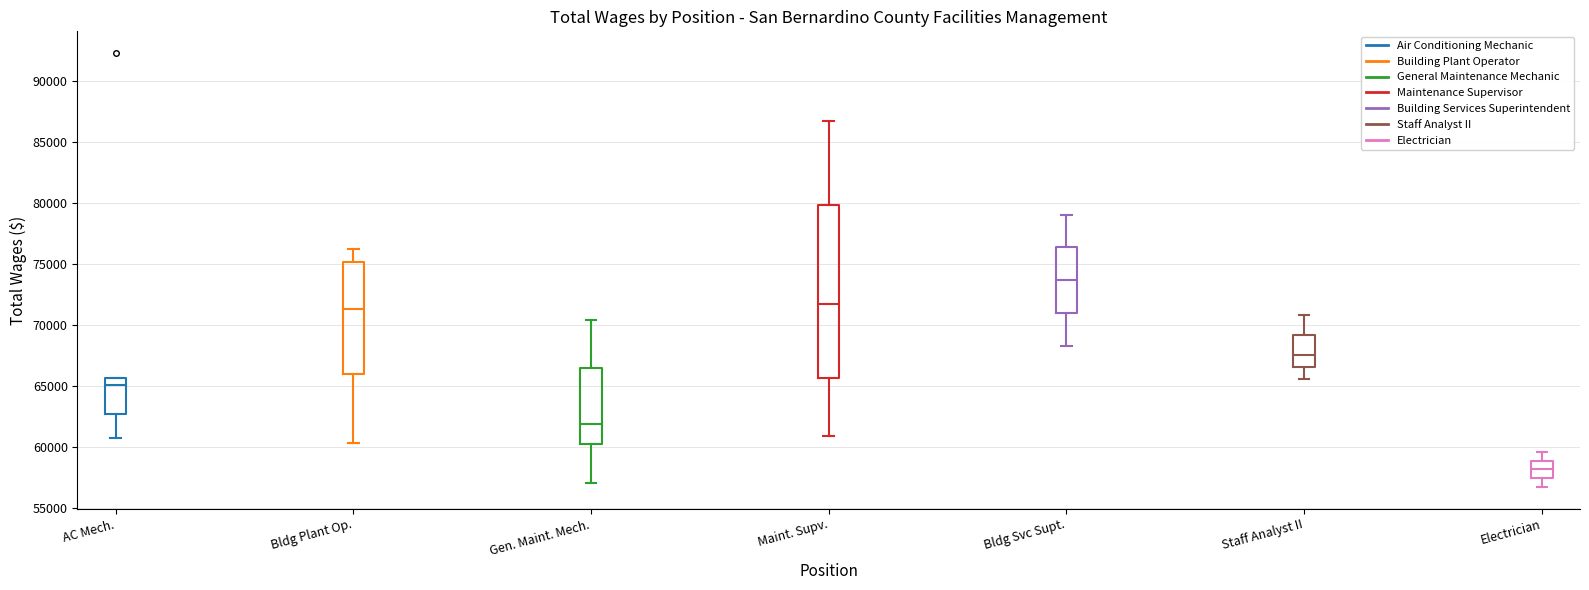

Which box's median line is the highest?

Bldg Svc Supt.